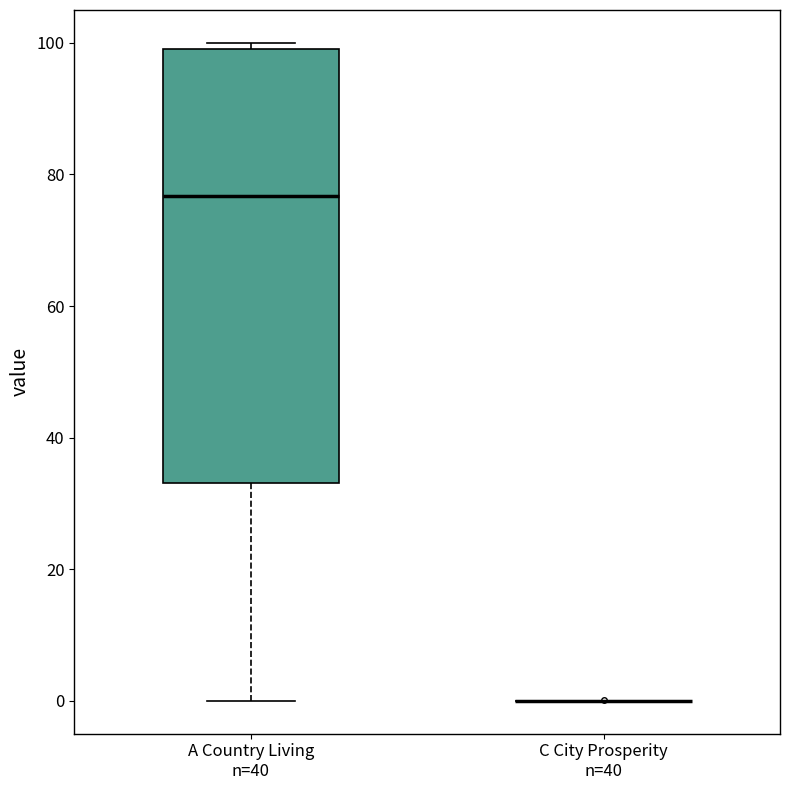

Which box is the tallest, from its lower edge to its upper edge?

A Country Living n=40